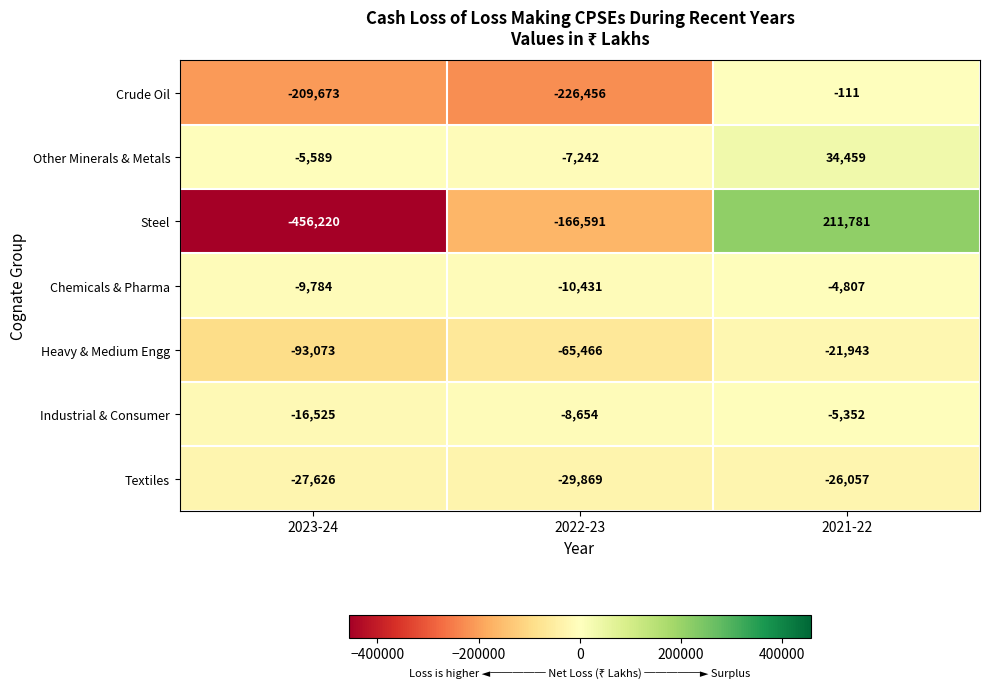

The Steel series shows -456220 at 2023-24. True or false?

True